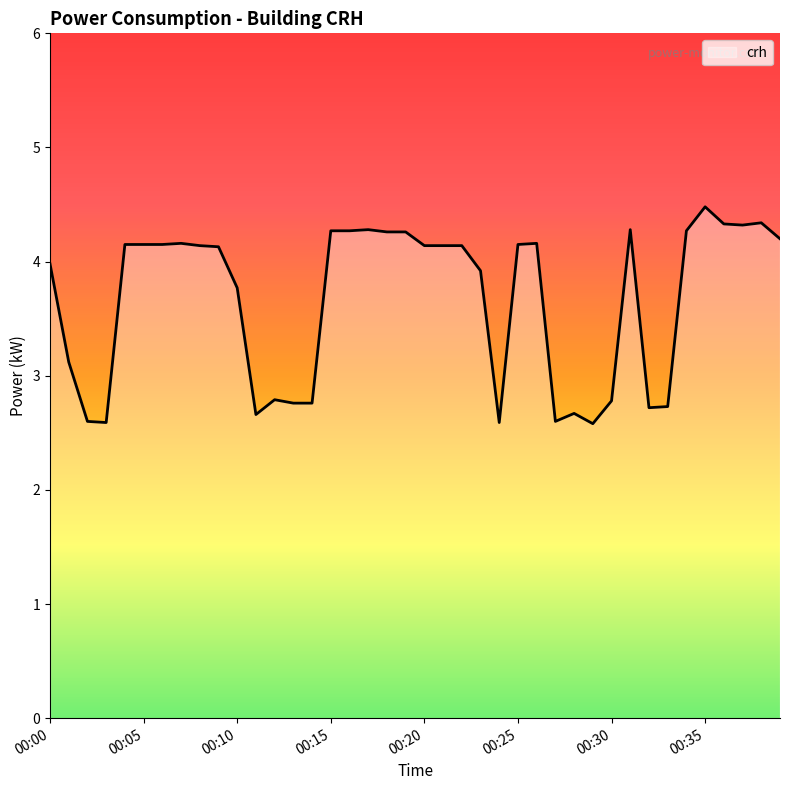

What is the smallest value displayed?

2.6